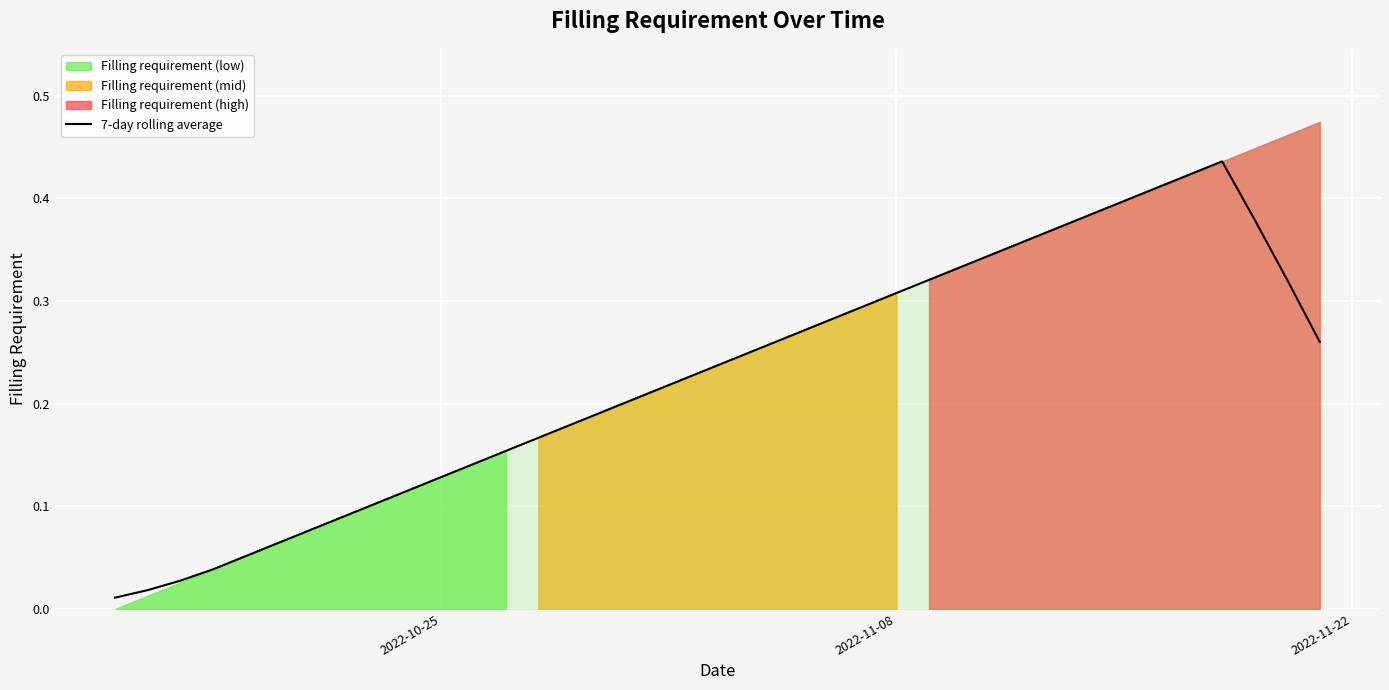

How many lines are shown in the chart?

1